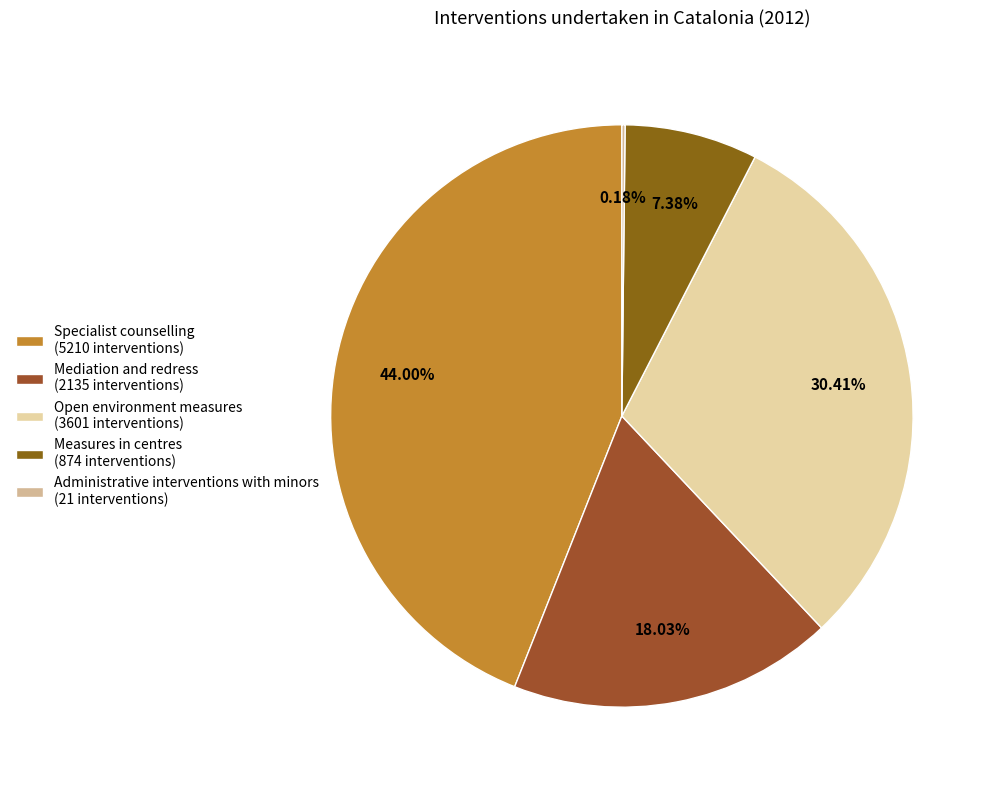

To the nearest percent, what is the difference between the largest and smallest slice percentages?

44%